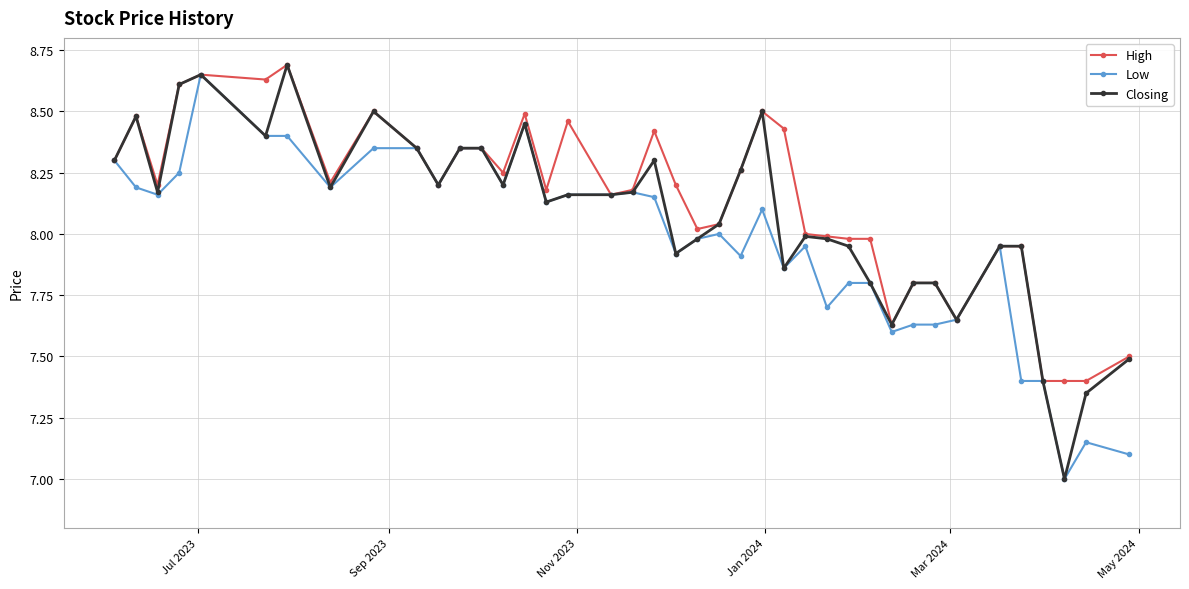

What is the minimum value for High?

7.4